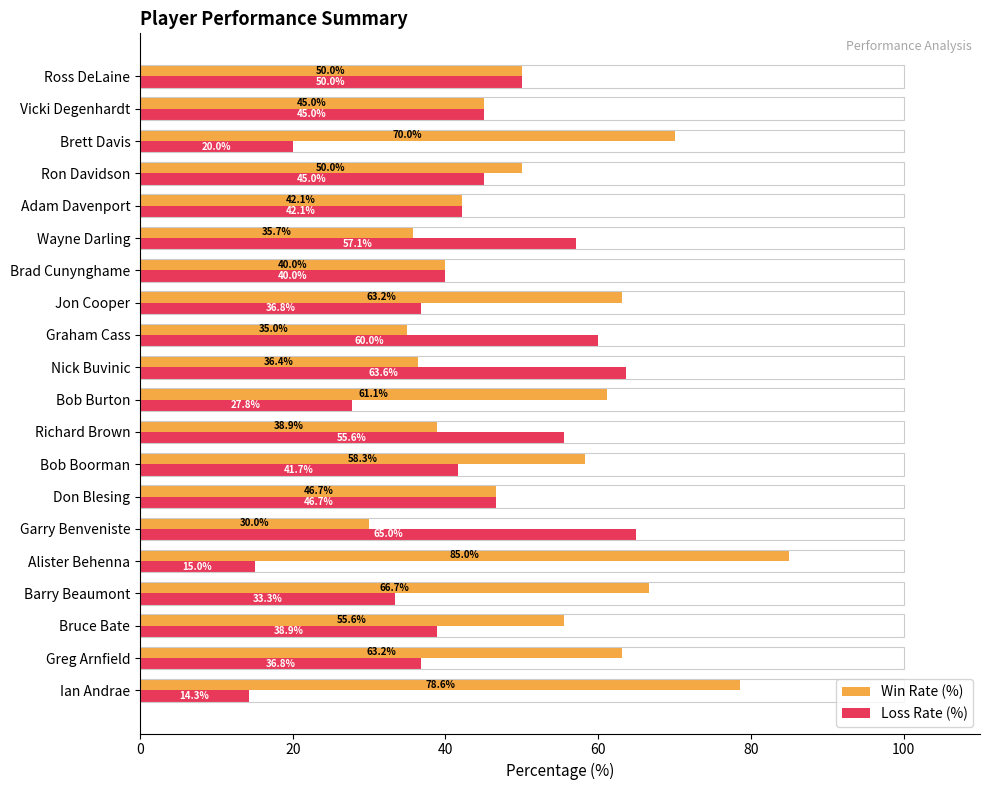

Where is Win Rate (%) nearest to the value 57?

Bob Boorman